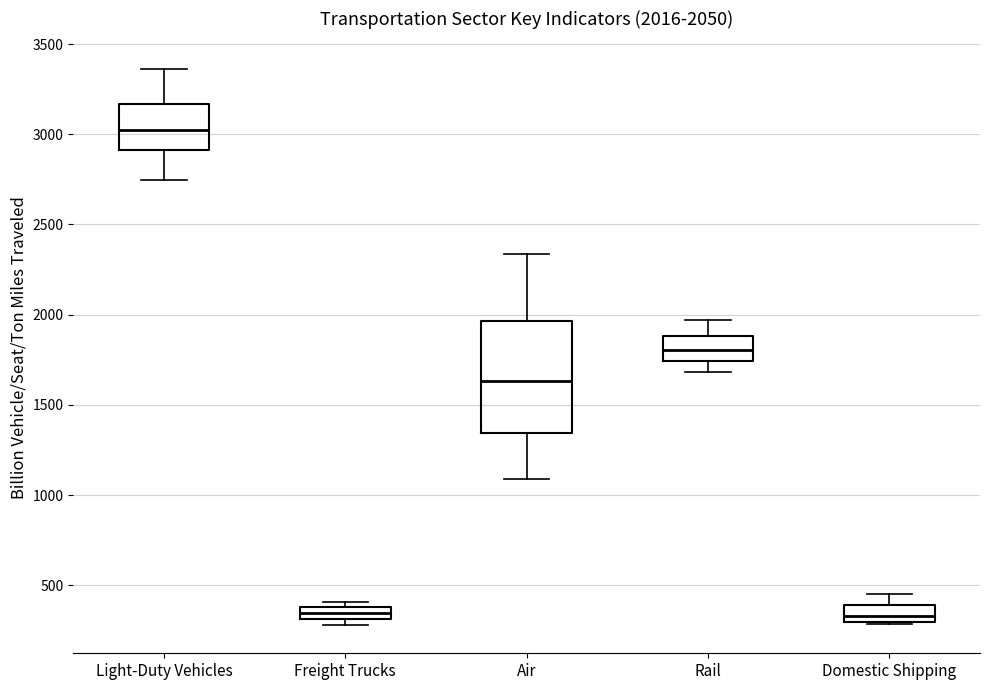

Comparing the boxes themselves (not the whiskers), which one is the tallest?

Air